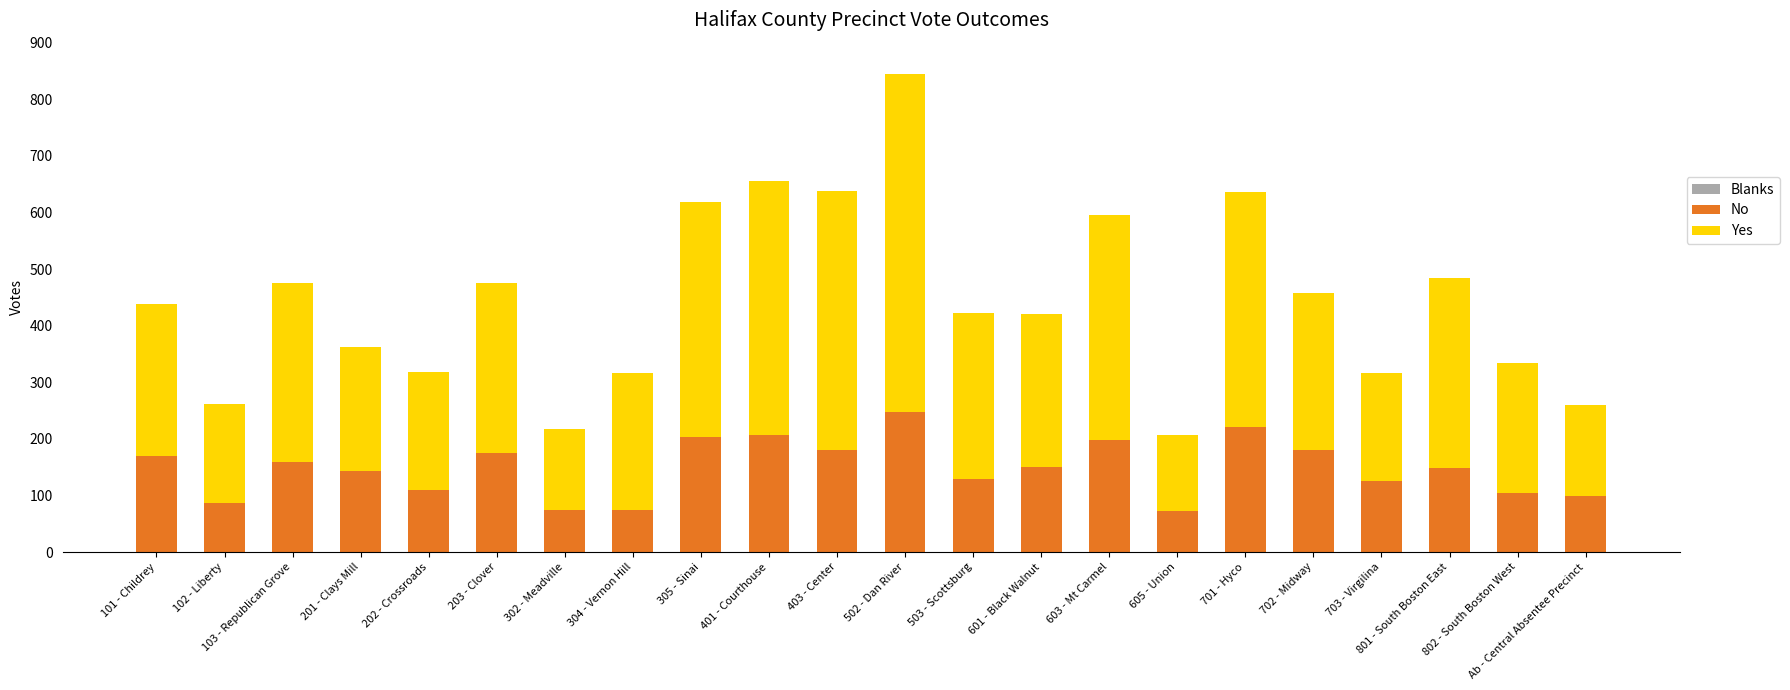

What is the difference between the maximum and second lowest values in the No series?

173